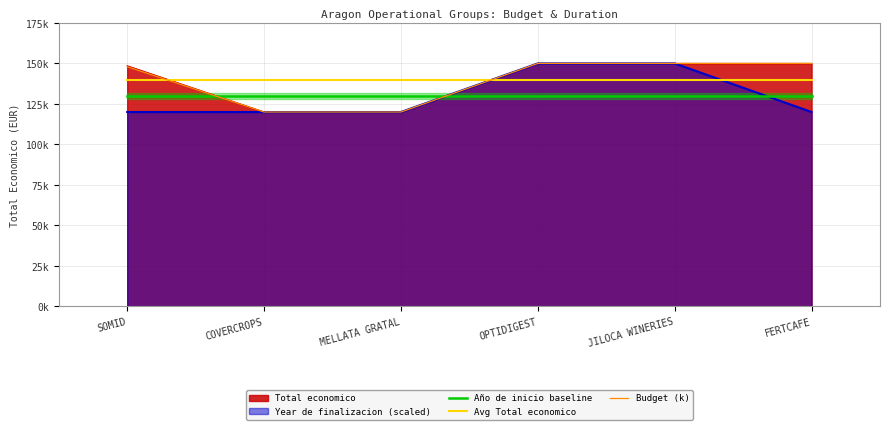

Which category has the highest value across all series?

OPTIDIGEST